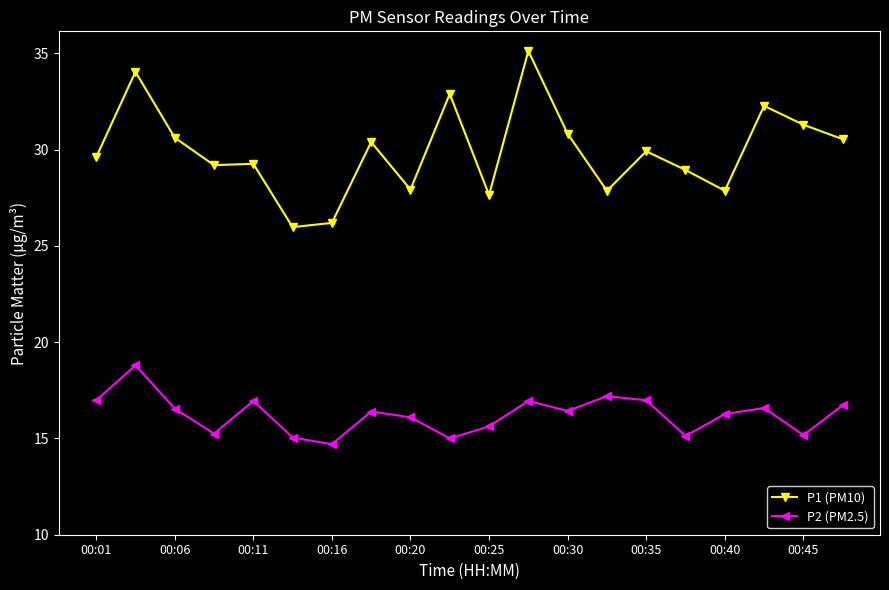

Rank the series by their average value, from lowest to highest.

P2 (PM2.5), P1 (PM10)